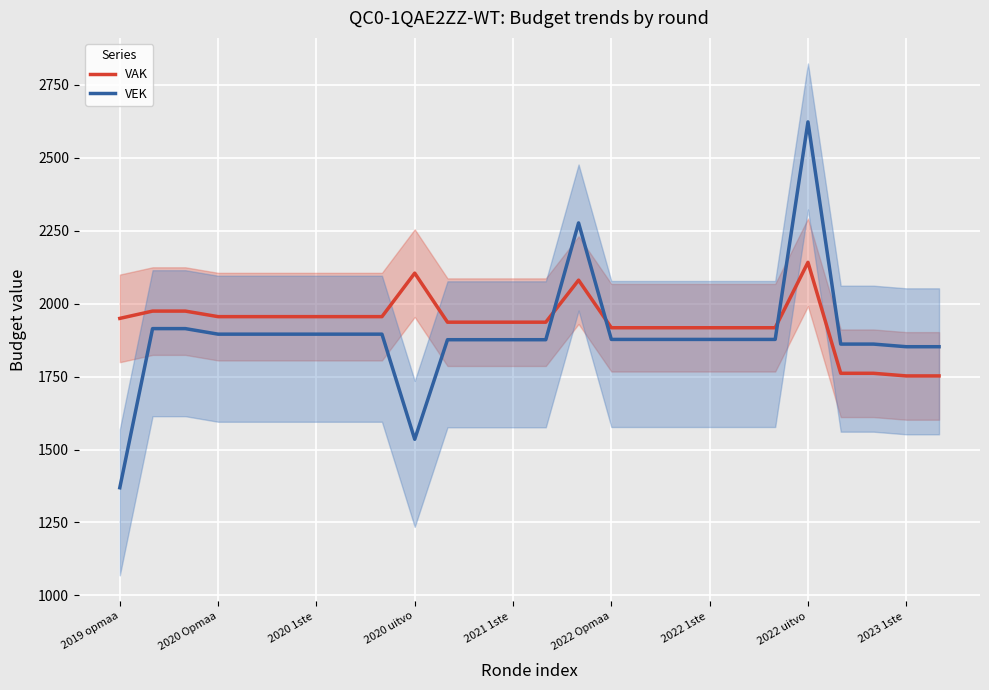

What is the sum of all VEK values?

49192